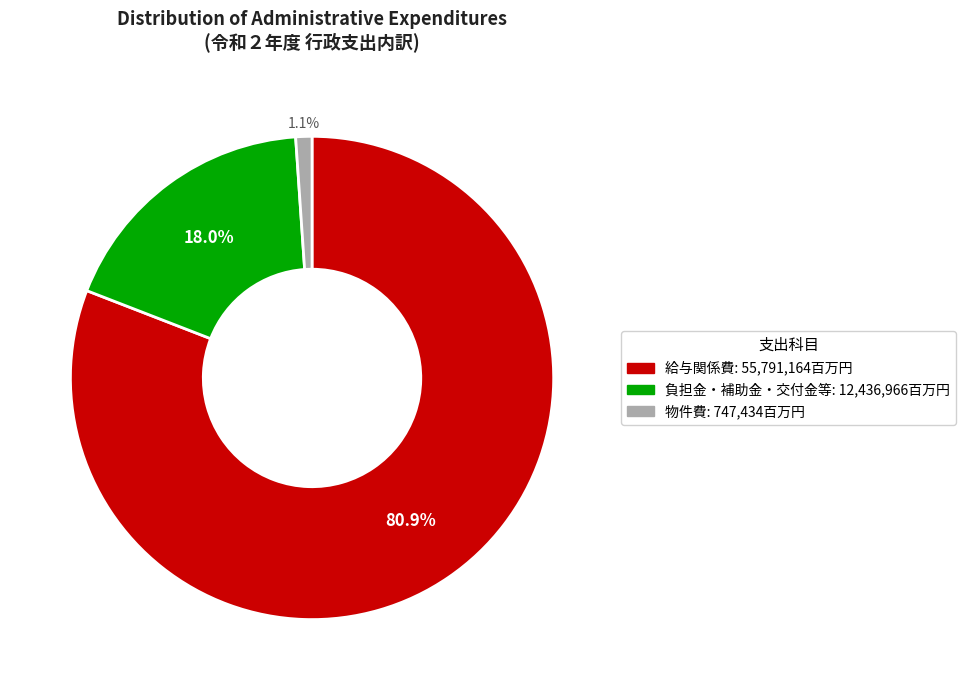

Which slice is the largest?

給与関係費